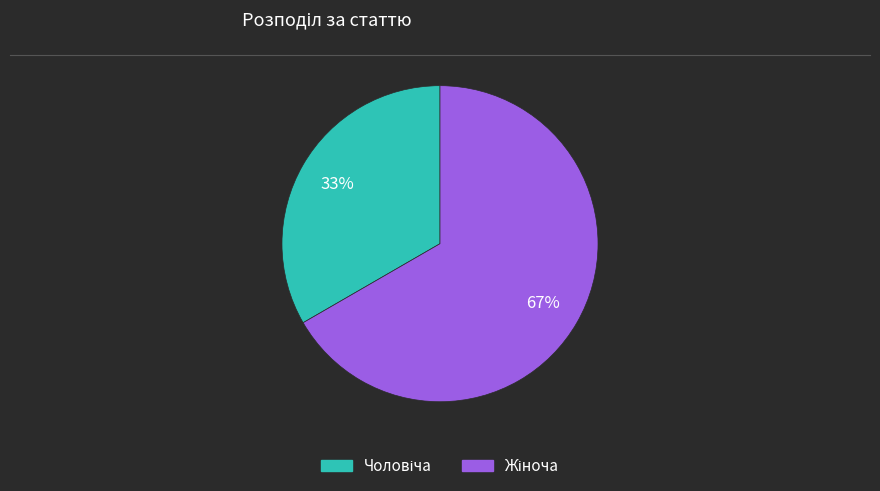

Count the number of slices in the pie.

2